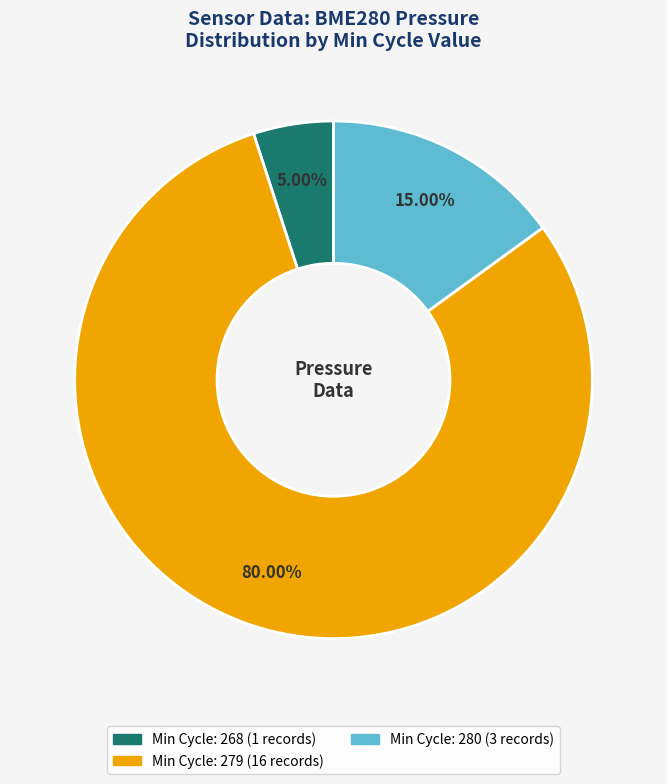

How many slices are in this pie chart?

3